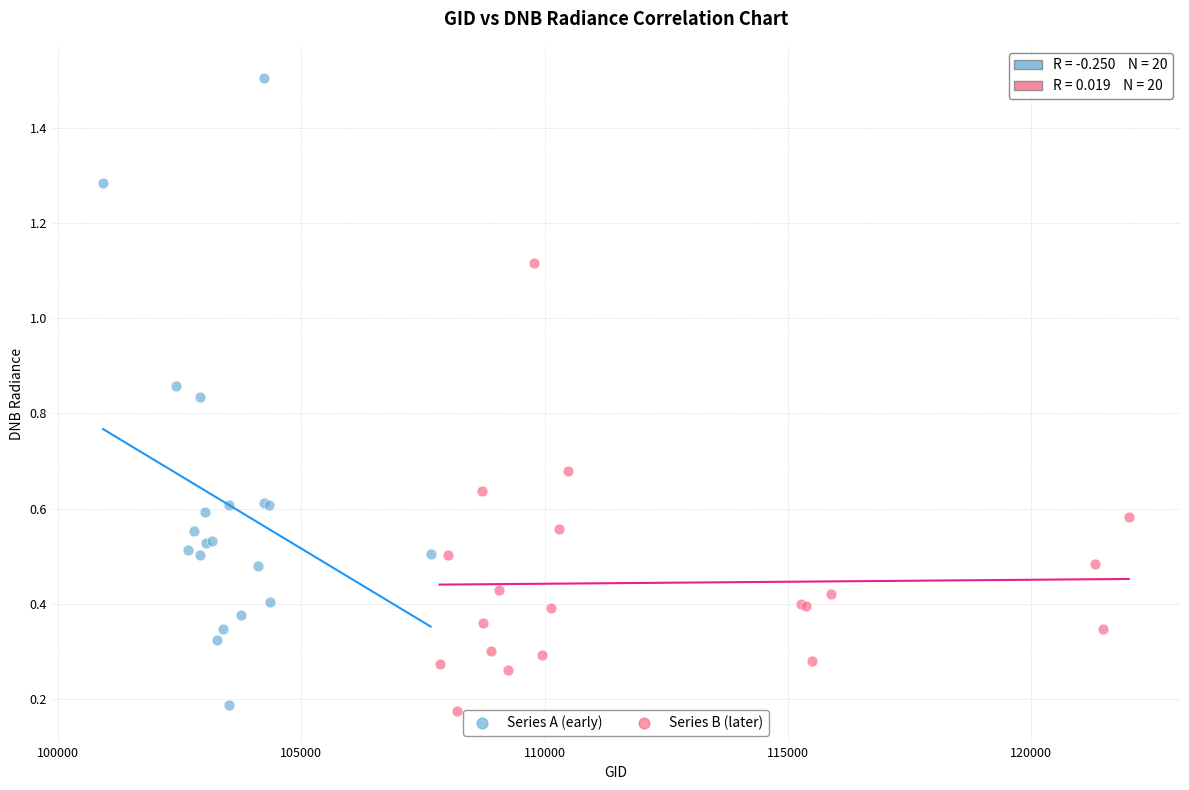

Which series contains the highest Y value?

Series A (early)